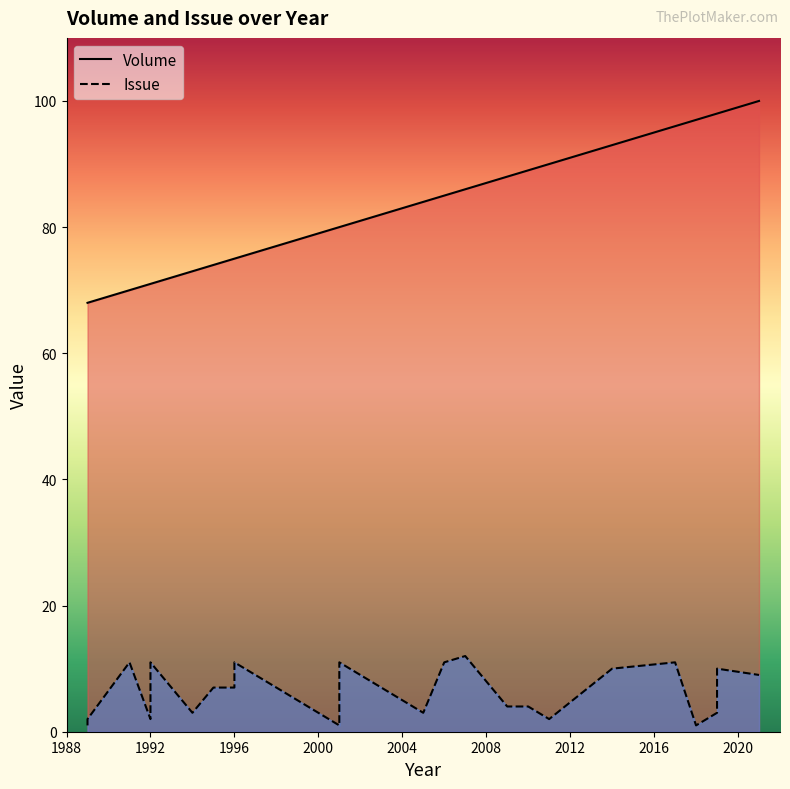

The value of Issue at 2021 is 9. True or false?

True